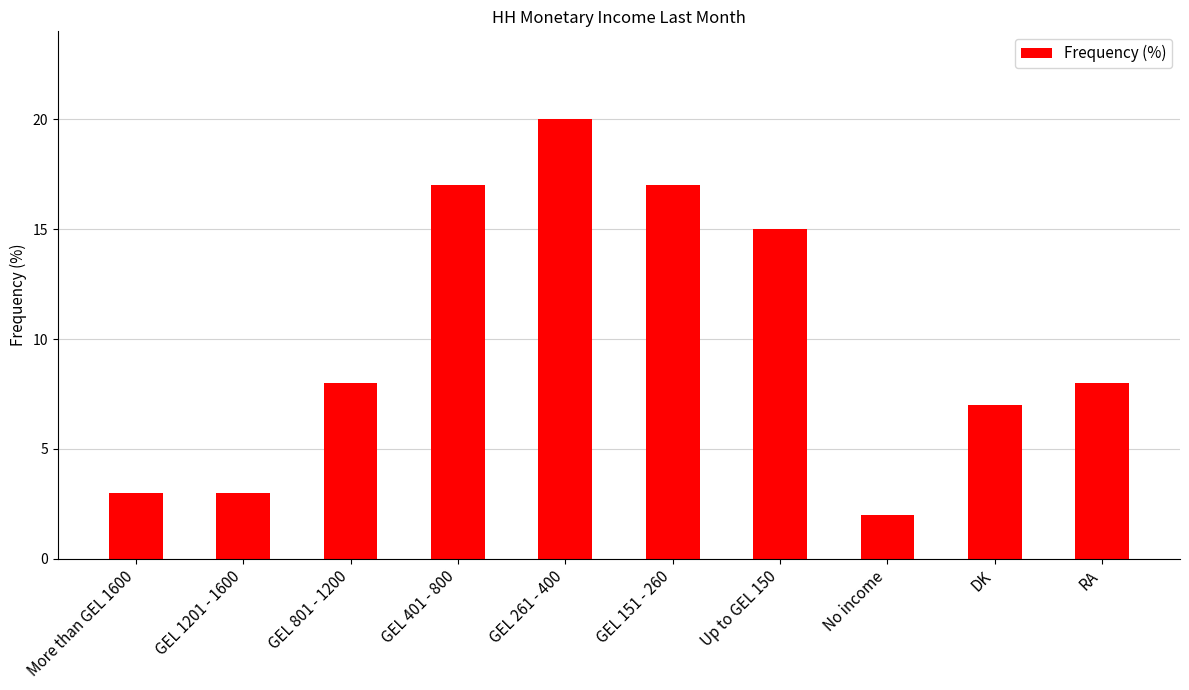

What position from the left is GEL 1201 - 1600?

2